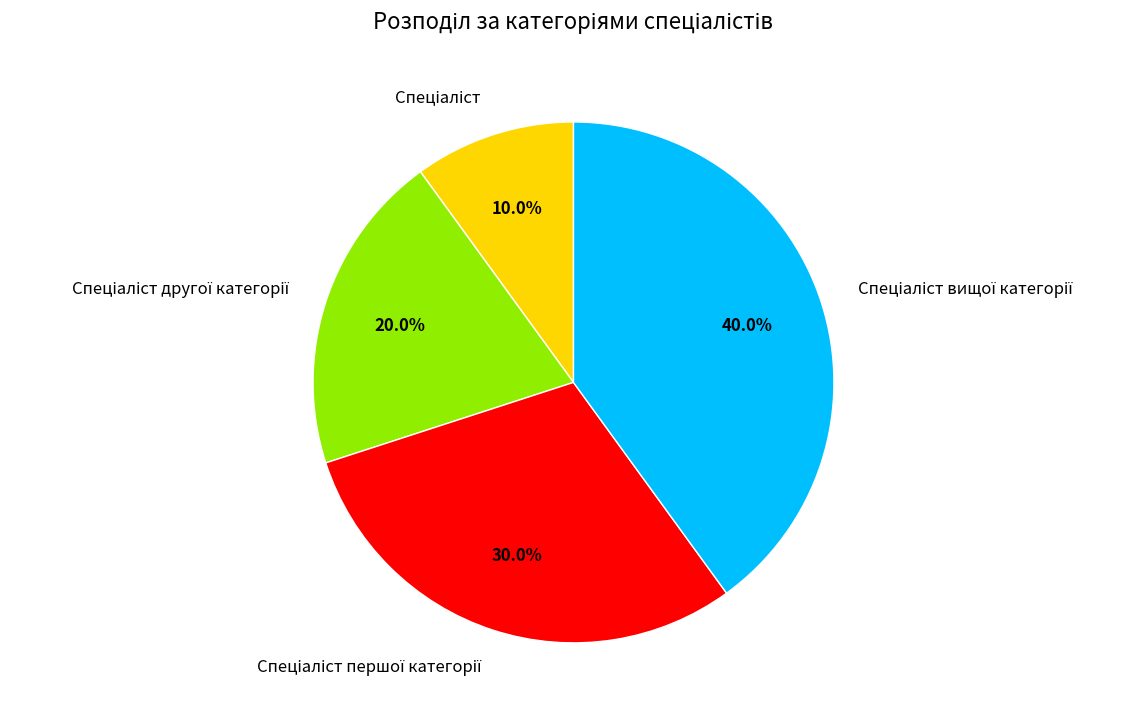

Does any single category account for the majority?

No